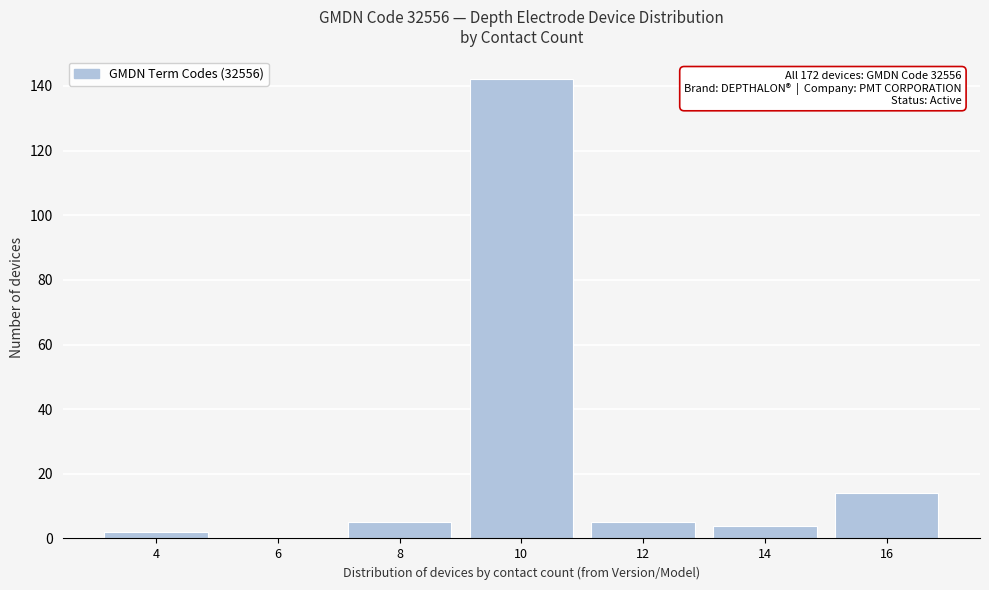

Reading left to right, extract all data points from this chart.

4=2	6=0	8=5	10=142	12=5	14=4	16=14